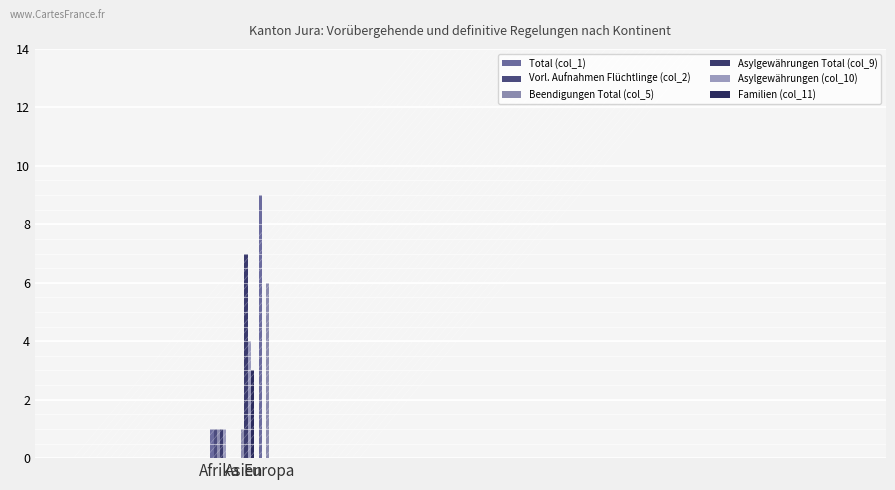

What is the label of the 1st bar from the right?

Europa